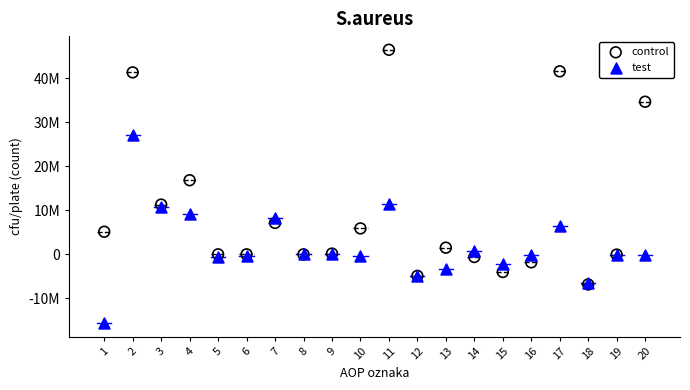

What are all the series names shown in the legend?

control, test